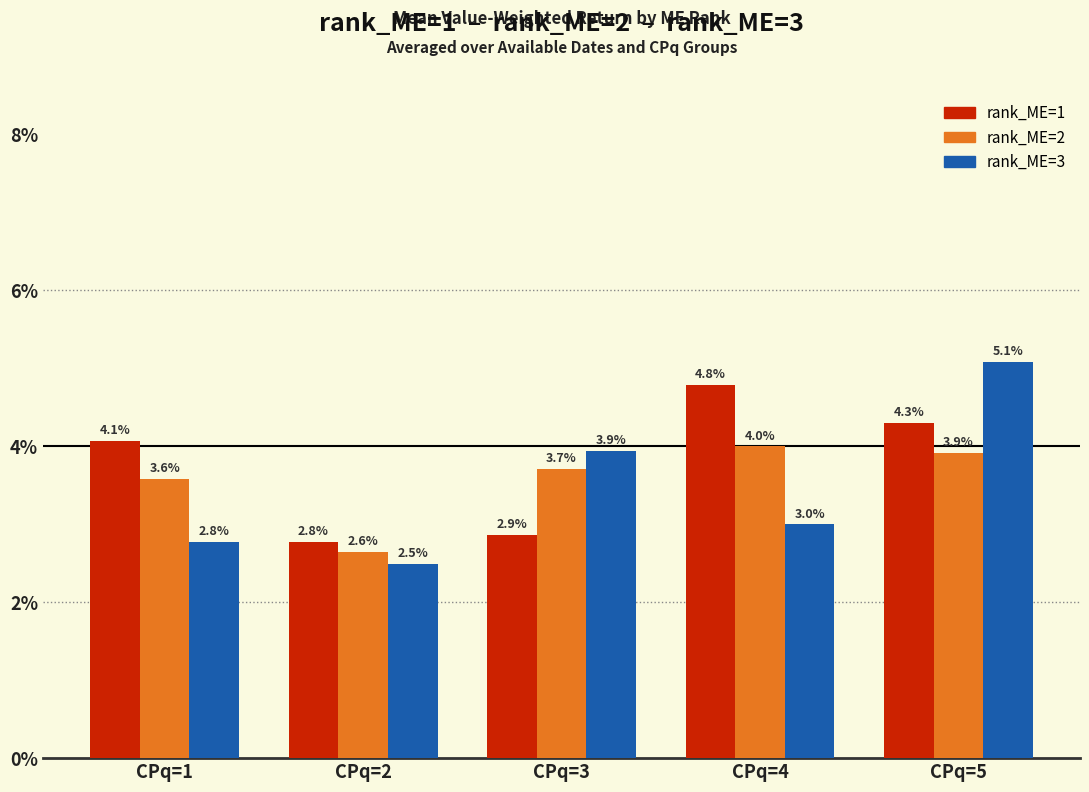

Rank the categories by rank_ME=3 value from lowest to highest.

CPq=2, CPq=1, CPq=4, CPq=3, CPq=5